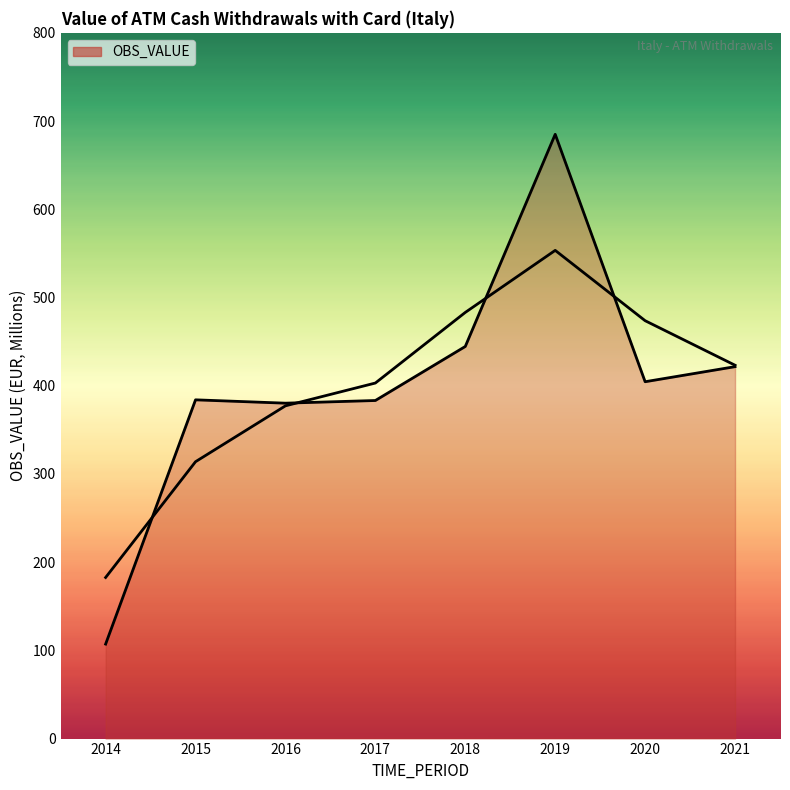

Which label corresponds to the largest value in the chart?

2019